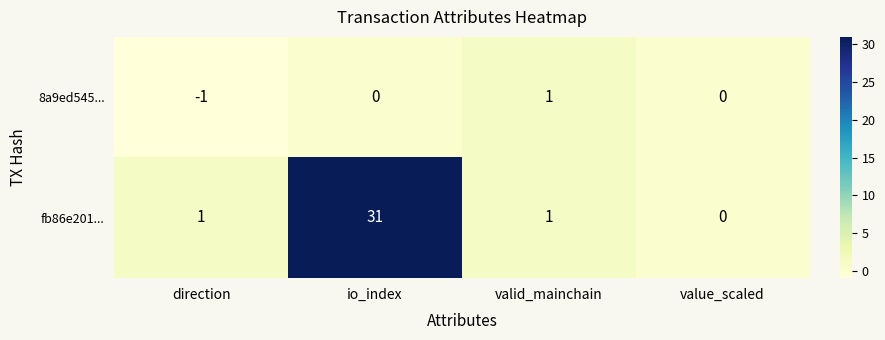

Reading right to left, extract all data points from this chart.

8a9ed545...: value_scaled=0	valid_mainchain=1	io_index=0	direction=-1
fb86e201...: value_scaled=0	valid_mainchain=1	io_index=31	direction=1